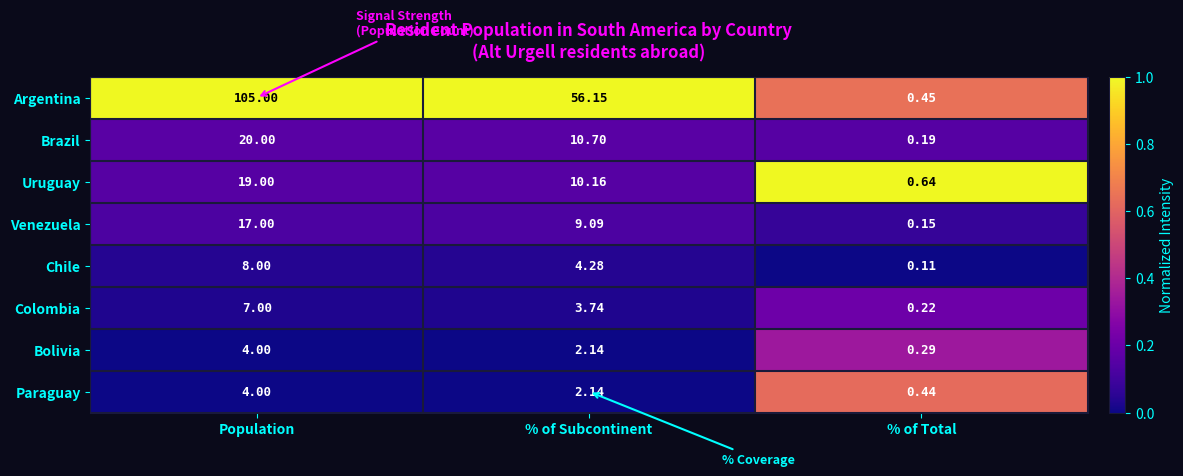

Is the value of Uruguay at Population greater than the value of Brazil at % of Total?

Yes